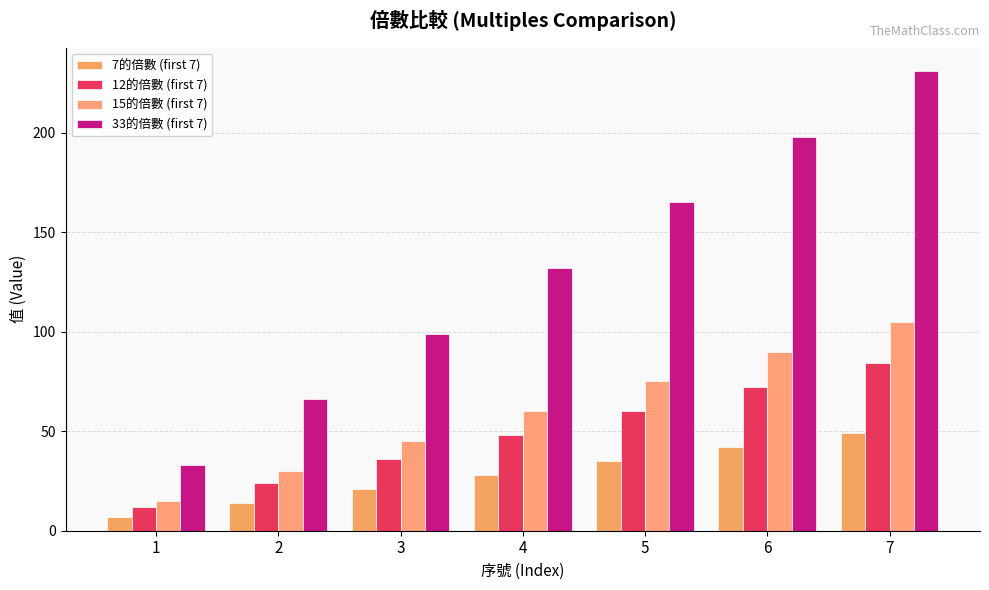

Reading right to left, what are all the values shown in this chart?

7的倍數 (first 7): 7=49	6=42	5=35	4=28	3=21	2=14	1=7
12的倍數 (first 7): 7=84	6=72	5=60	4=48	3=36	2=24	1=12
15的倍數 (first 7): 7=105	6=90	5=75	4=60	3=45	2=30	1=15
33的倍數 (first 7): 7=231	6=198	5=165	4=132	3=99	2=66	1=33